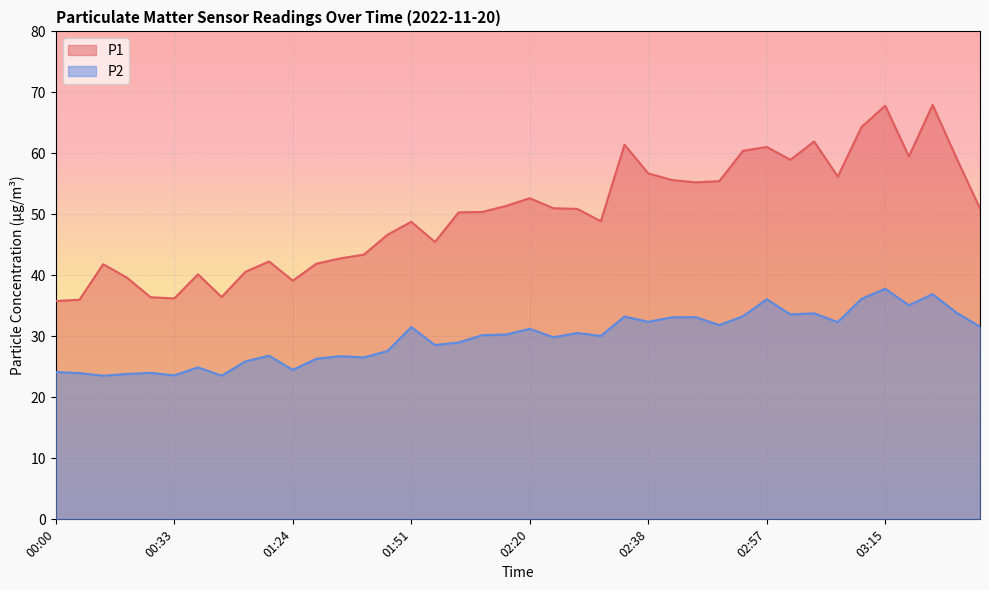

Rank the series by their maximum value, from lowest to highest.

P2, P1